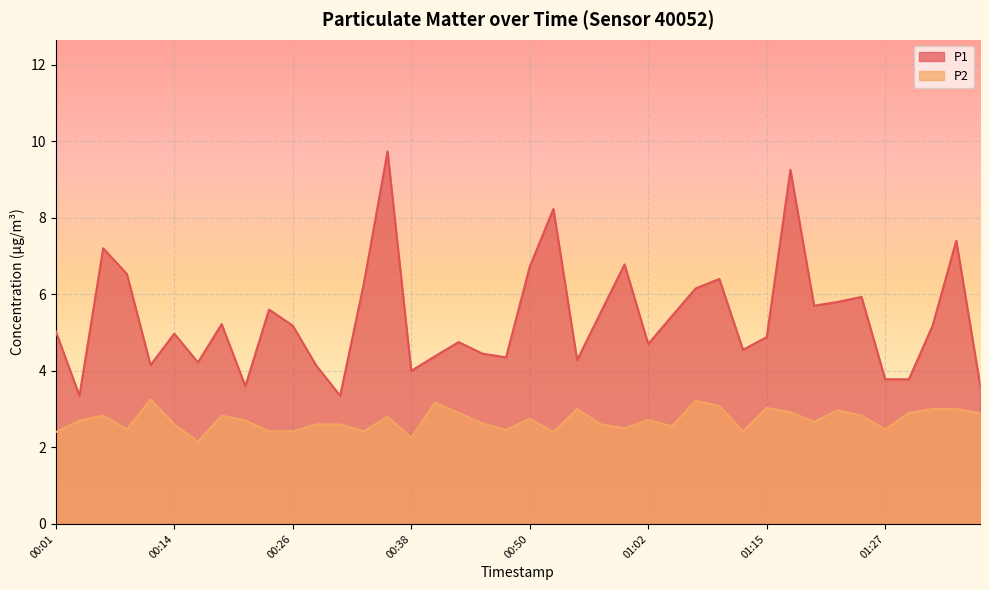

At which category is the sum across all series the highest?

00:35